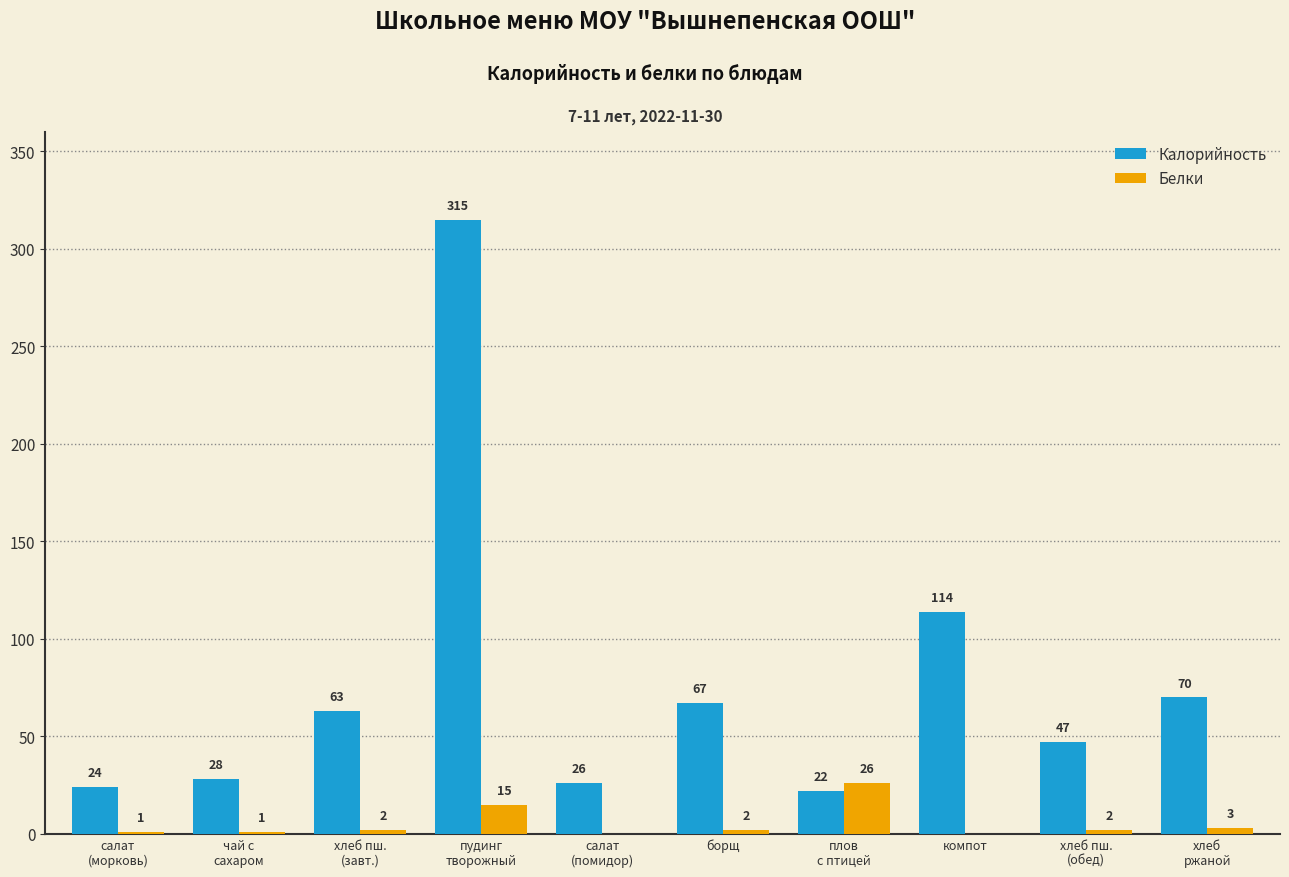

How many distinct data groups are displayed?

2